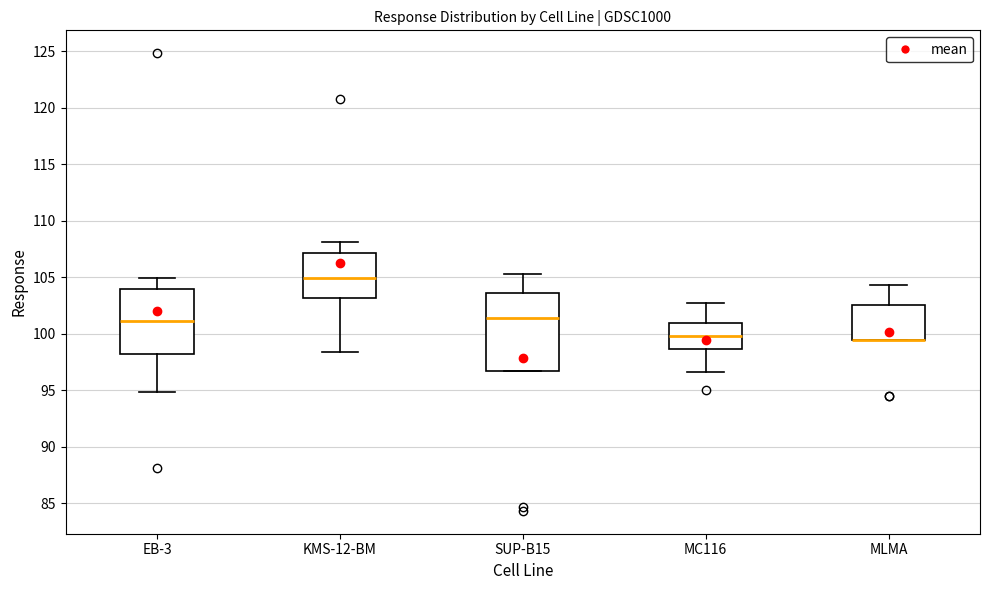

Reading left to right, transcribe this box plot: for each box, give where its median line is, the range the box spans, and where its two whiskers end, as read against the y-axis. The values are not printed on the chart, so give them approximately, as read against the axis.

EB-3: median 101.0, box 98.0 to 104.0, whiskers 95.0 to 105.0
KMS-12-BM: median 105.0, box 103.0 to 107.0, whiskers 98.5 to 108.0
SUP-B15: median 101.5, box 96.5 to 103.5, whiskers 96.5 to 105.5
MC116: median 99.5, box 98.5 to 101.0, whiskers 96.5 to 102.5
MLMA: median 99.5 (drawn on the box's lower edge), box 99.5 to 102.5, whiskers 99.5 to 104.5